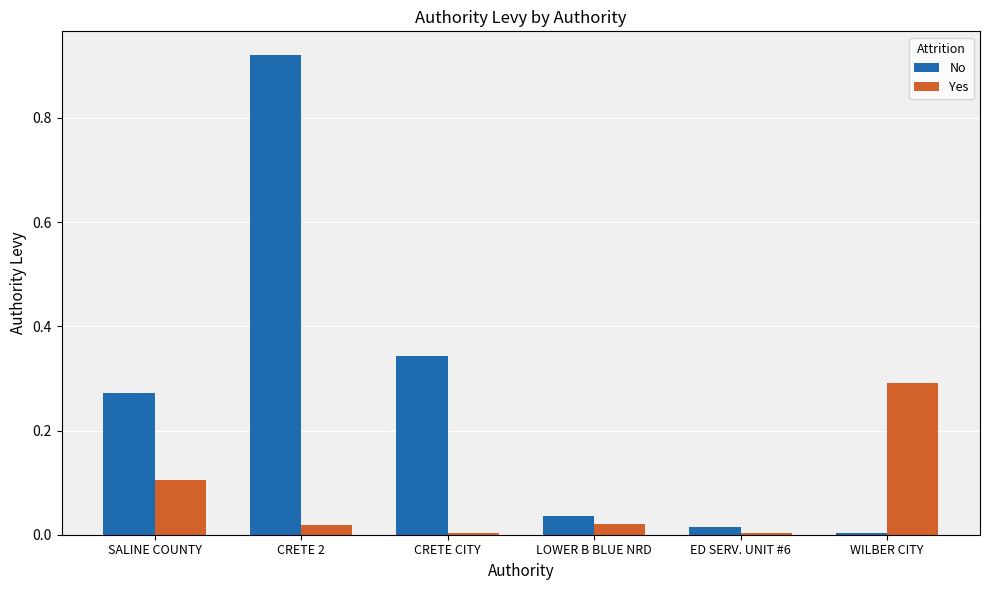

At which label does Yes reach its peak?

WILBER CITY